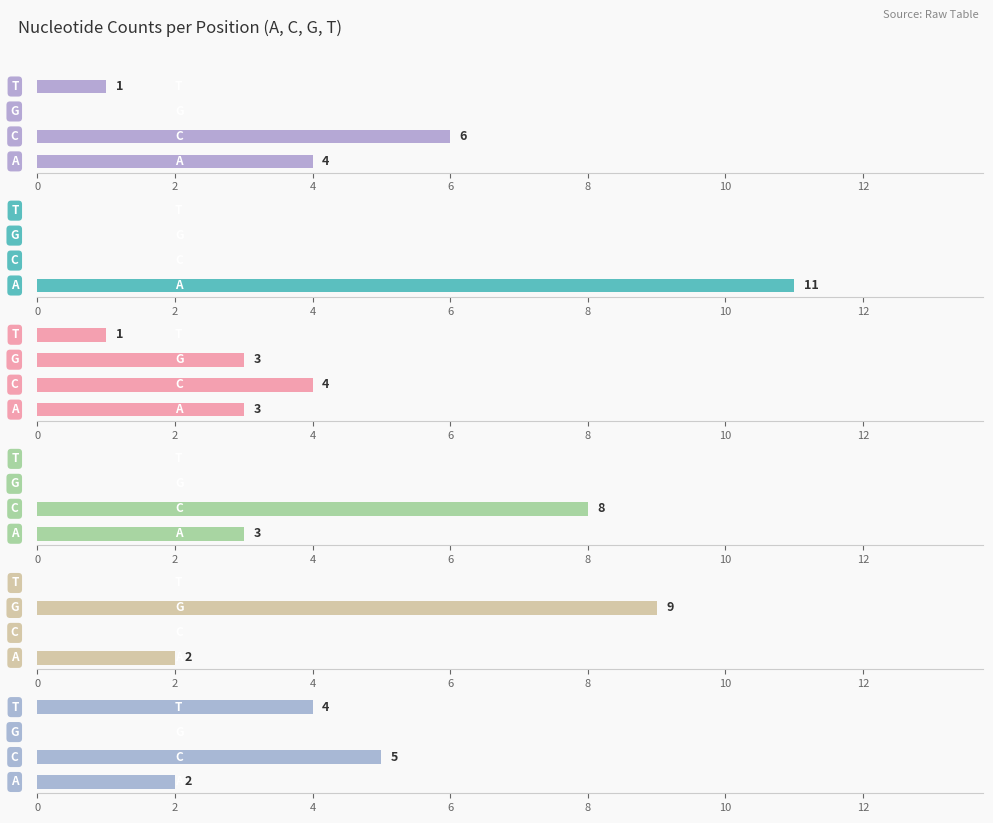

What are all the series names shown in the legend?

Position 1, Position 2, Position 3, Position 4, Position 8, Position 9